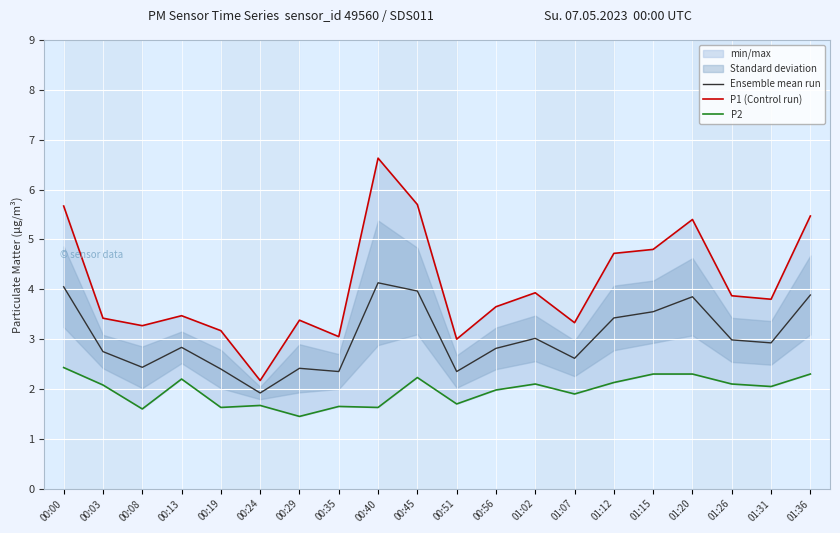

How many lines are shown in the chart?

3